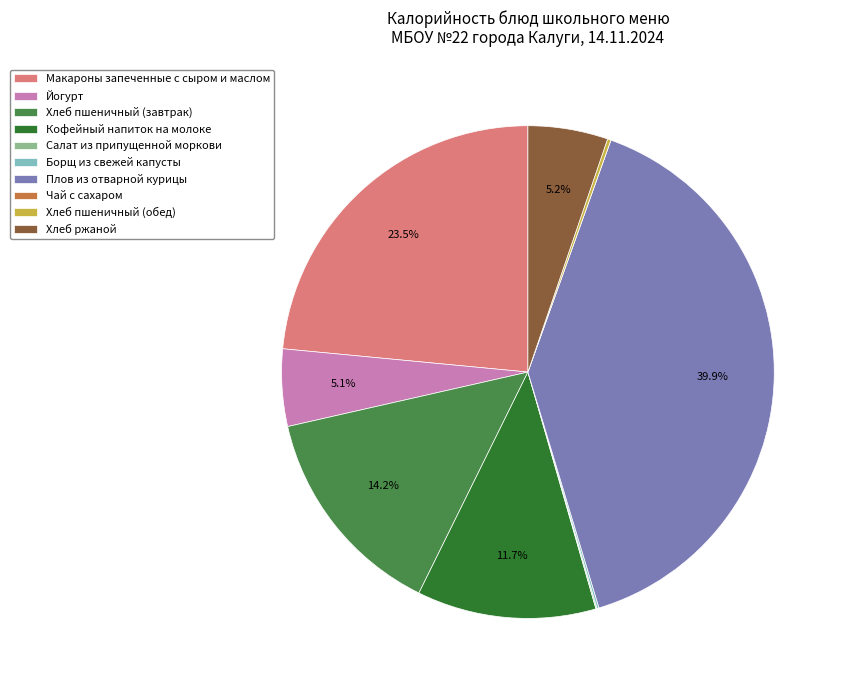

Between Плов из отварной курицы and Йогурт, which is larger?

Плов из отварной курицы